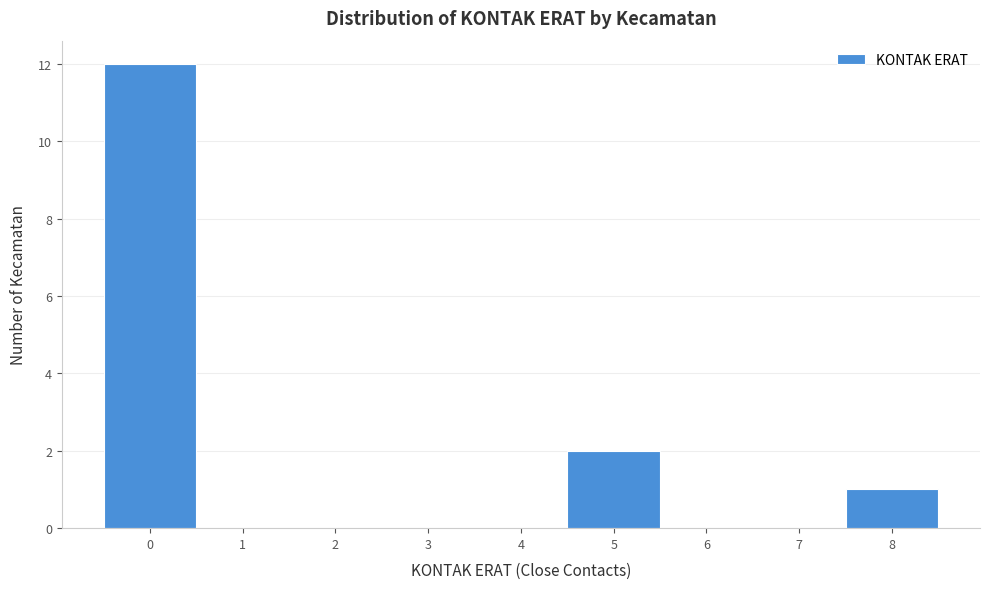

Reading left to right, transcribe all the data shown in this chart.

0=12	1=0	2=0	3=0	4=0	5=2	6=0	7=0	8=1